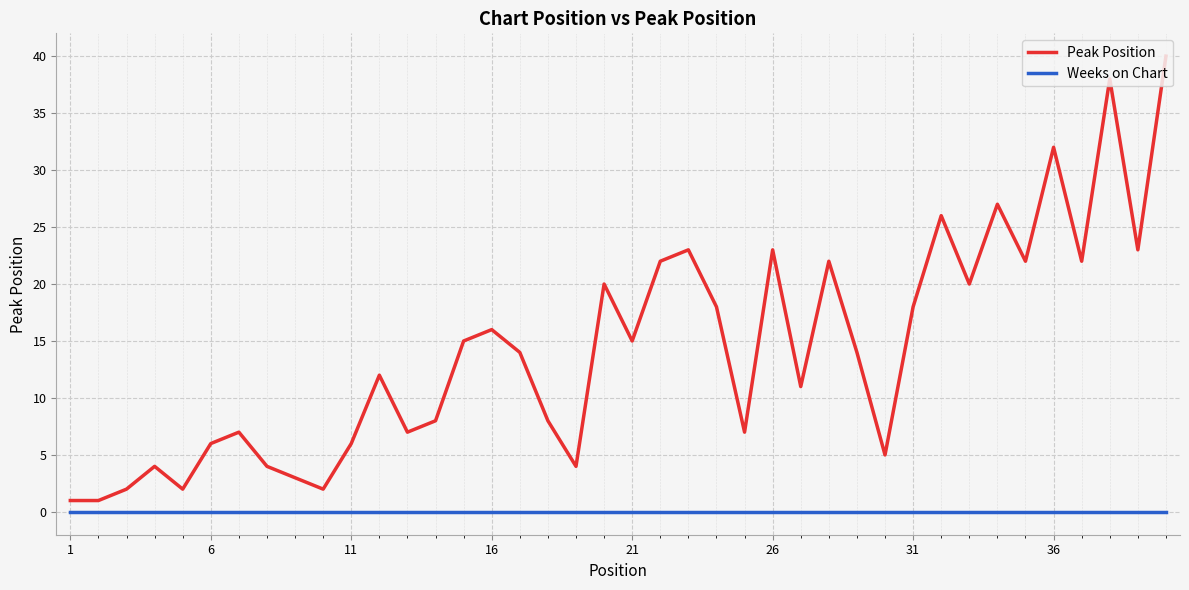

Which series has the largest total across all categories?

Peak Position